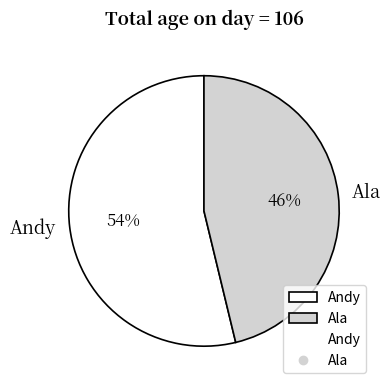

Approximately how many times larger is the value at Andy compared to Ala?

1.2